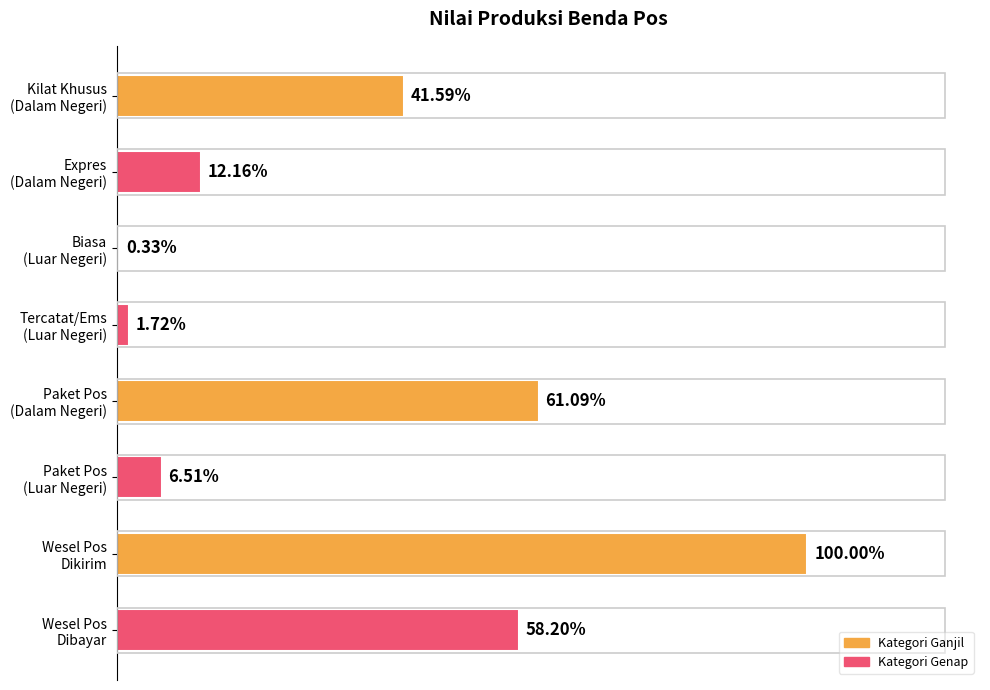

Are the bars horizontal?

Yes